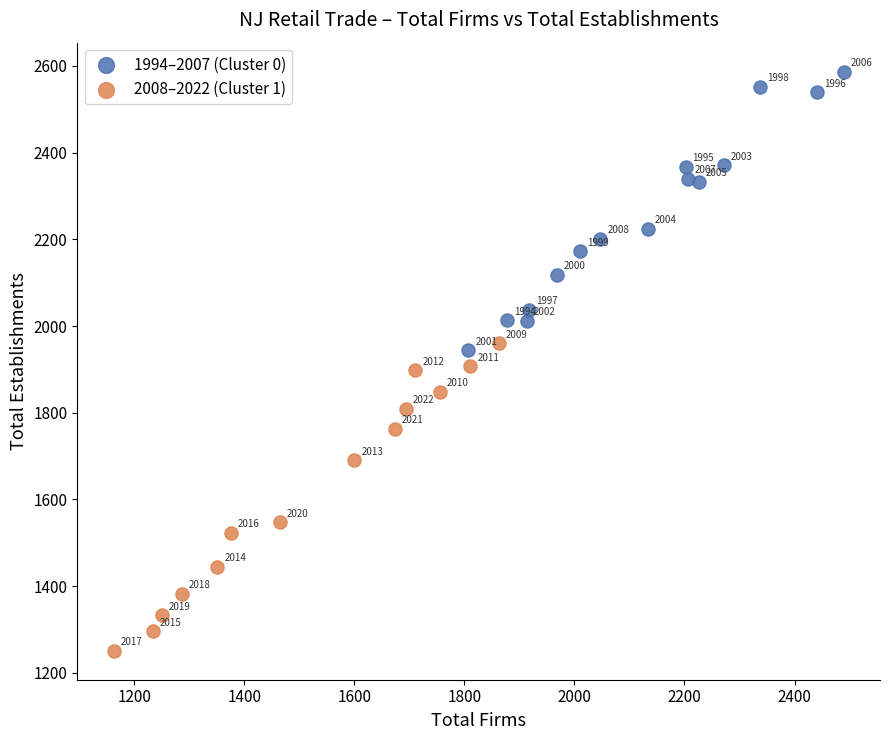

Which series has the widest spread of Y values?

2008–2022 (Cluster 1)